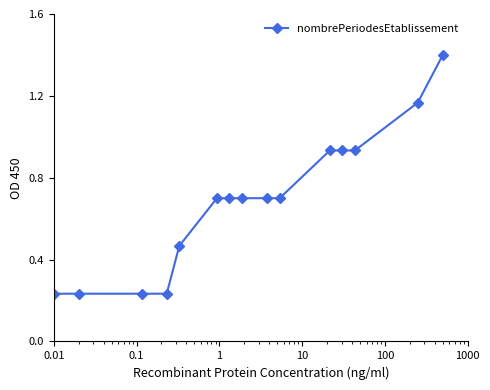

What is the greatest value displayed?

1.4